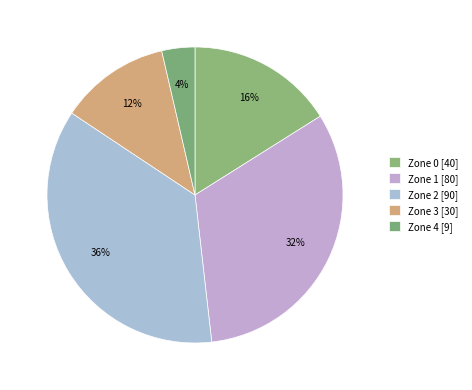

To the nearest percent, what is the combined percentage of Zone 3 and Zone 1?

44%